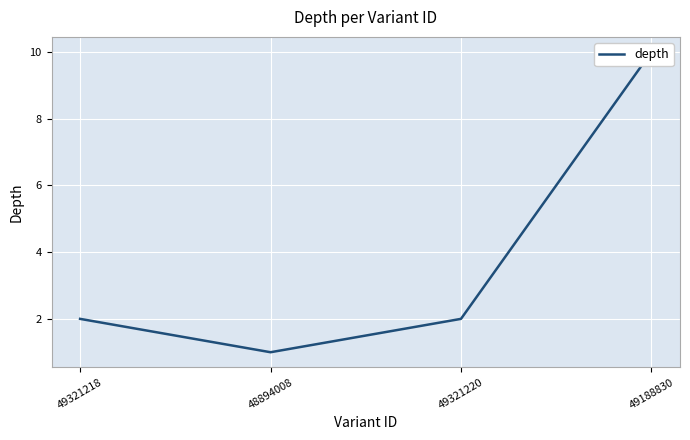

Reading left to right, transcribe all the data shown in this chart.

2	1	2	10